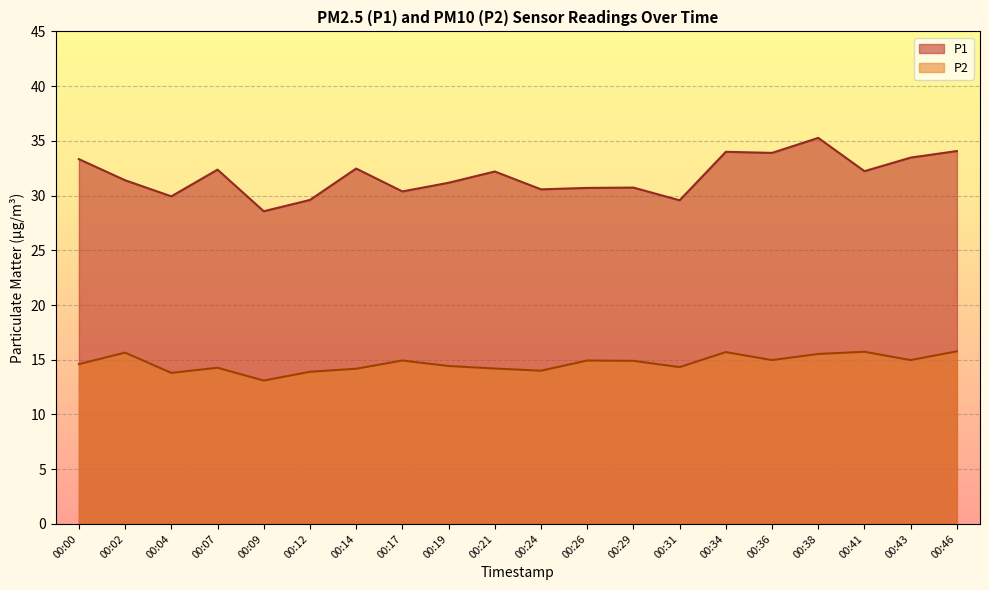

Which series has the largest total across all categories?

P1